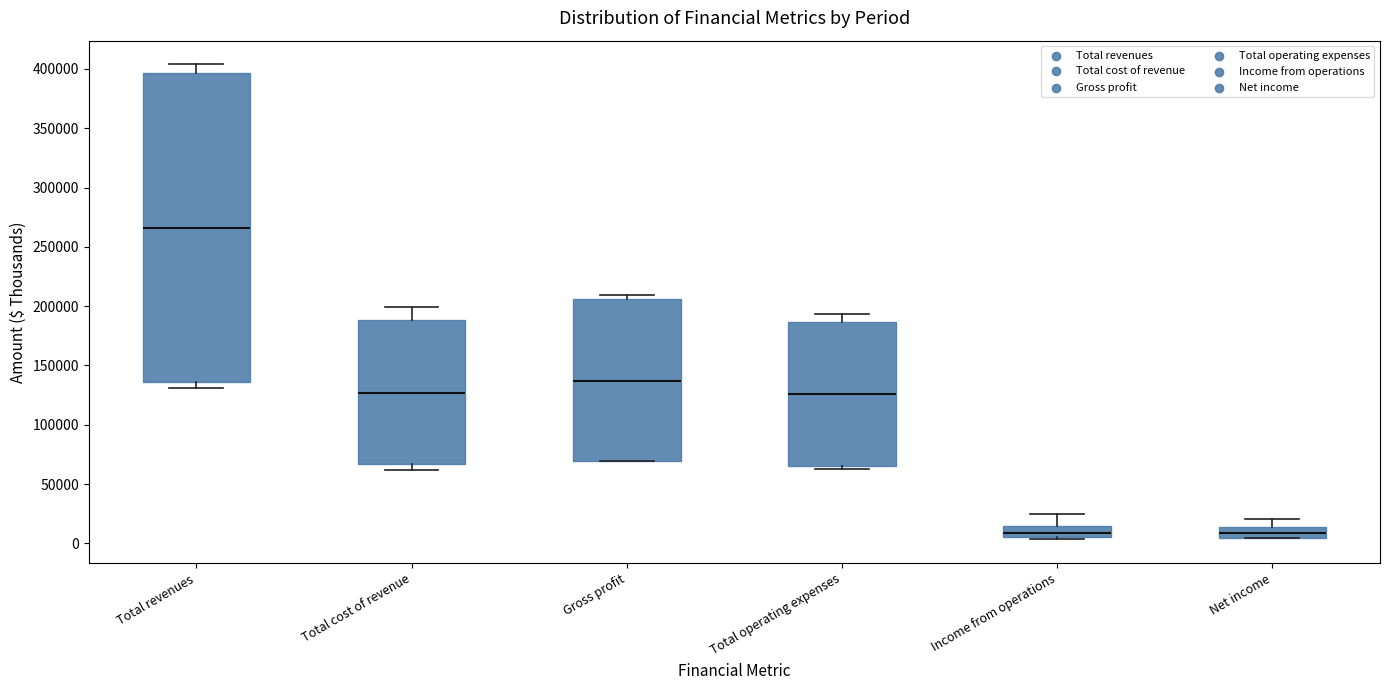

Reading left to right, transcribe this box plot: for each box, give where its median line is, the range the box spans, and where its two whiskers end, as read against the y-axis. The values are not printed on the chart, so give them approximately, as read against the axis.

Total revenues: median 265000, box 135000 to 395000, whiskers 130000 to 405000
Total cost of revenue: median 125000, box 65000 to 190000, whiskers 60000 to 200000
Gross profit: median 135000, box 70000 to 205000, whiskers 70000 to 210000
Total operating expenses: median 125000, box 65000 to 185000, whiskers 65000 (just below the box's lower edge) to 195000
Income from operations: median 10000, box 5000 to 15000, whiskers 5000 (just below the box's lower edge) to 25000
Net income: median 10000, box 5000 to 15000, whiskers 5000 to 20000